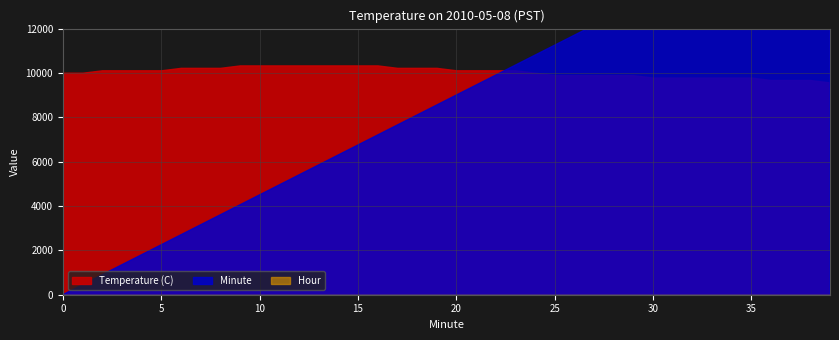

What is the sum of the Temperature (C) values at 0 and 32?

18.0